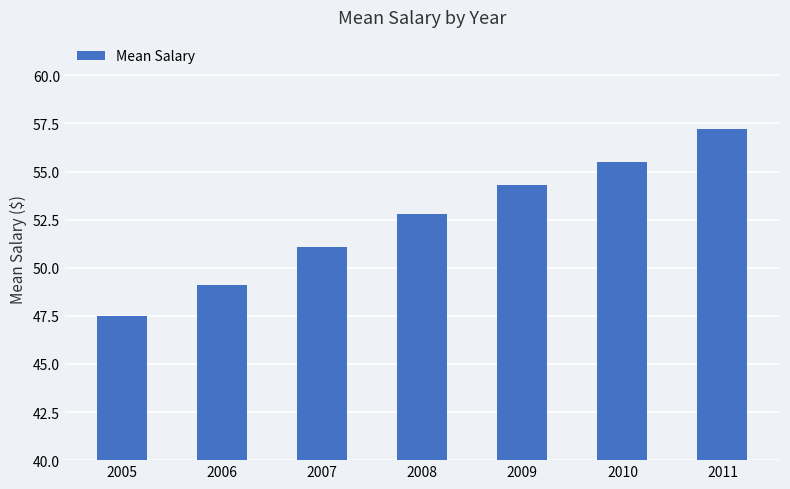

Where does the data first go above 52?

2008